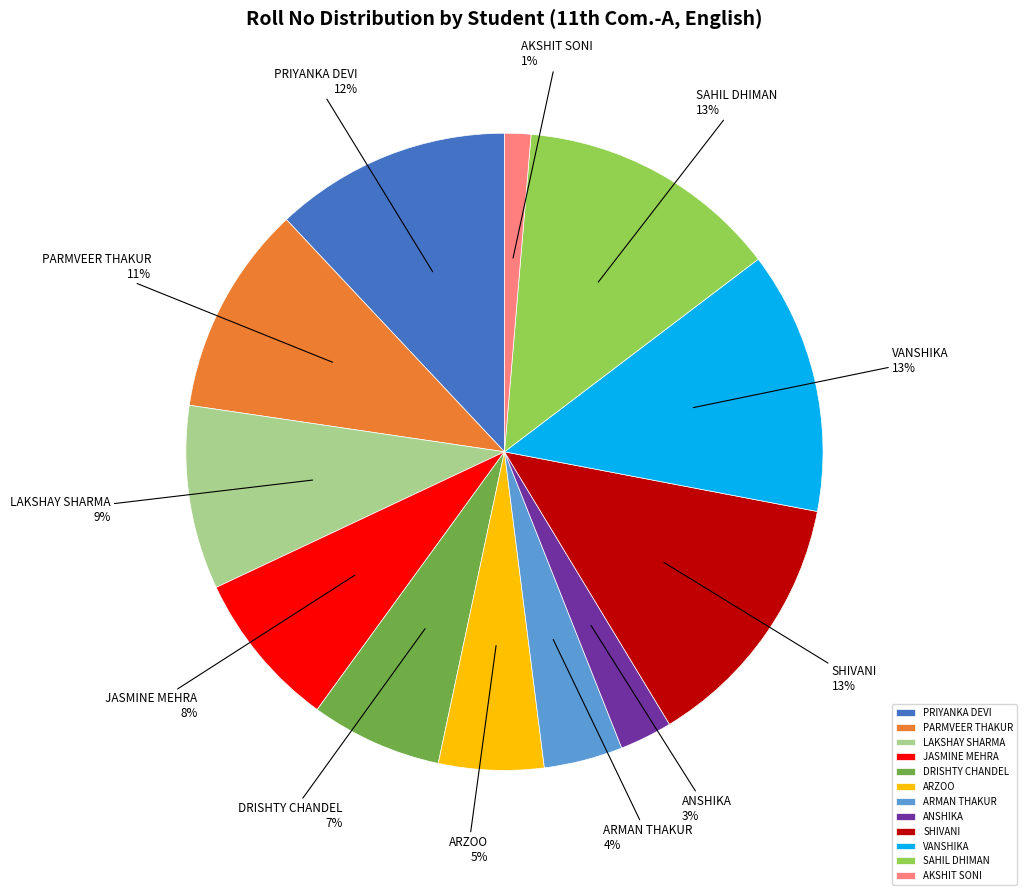

Is there any slice that represents more than half of the pie?

No